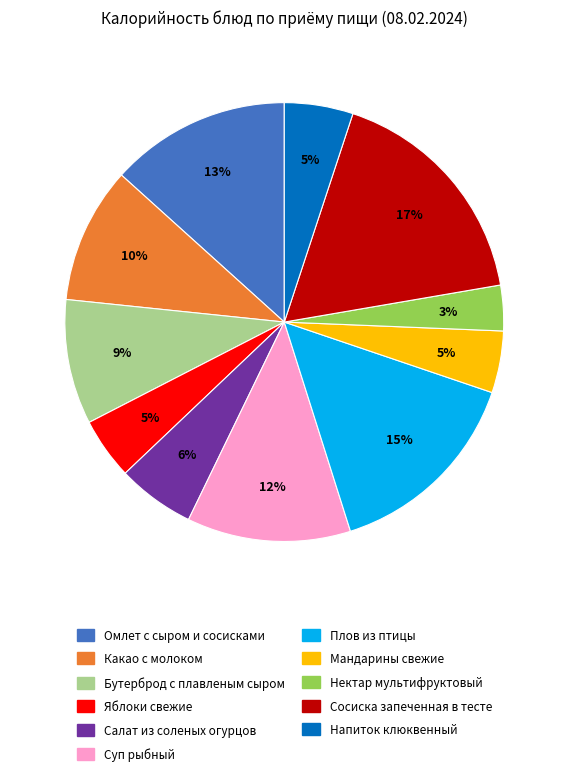

To the nearest percent, what percentage of the pie is Нектар мультифруктовый?

3%